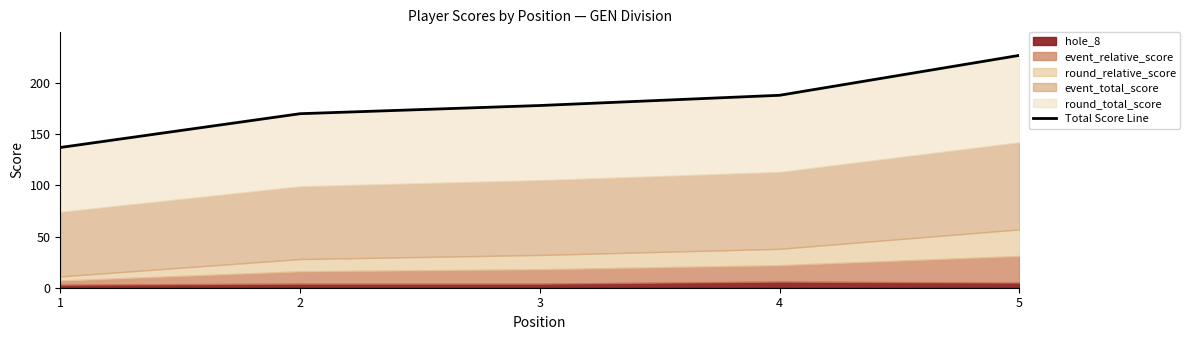

What is the value of the 4th point from the left?

188